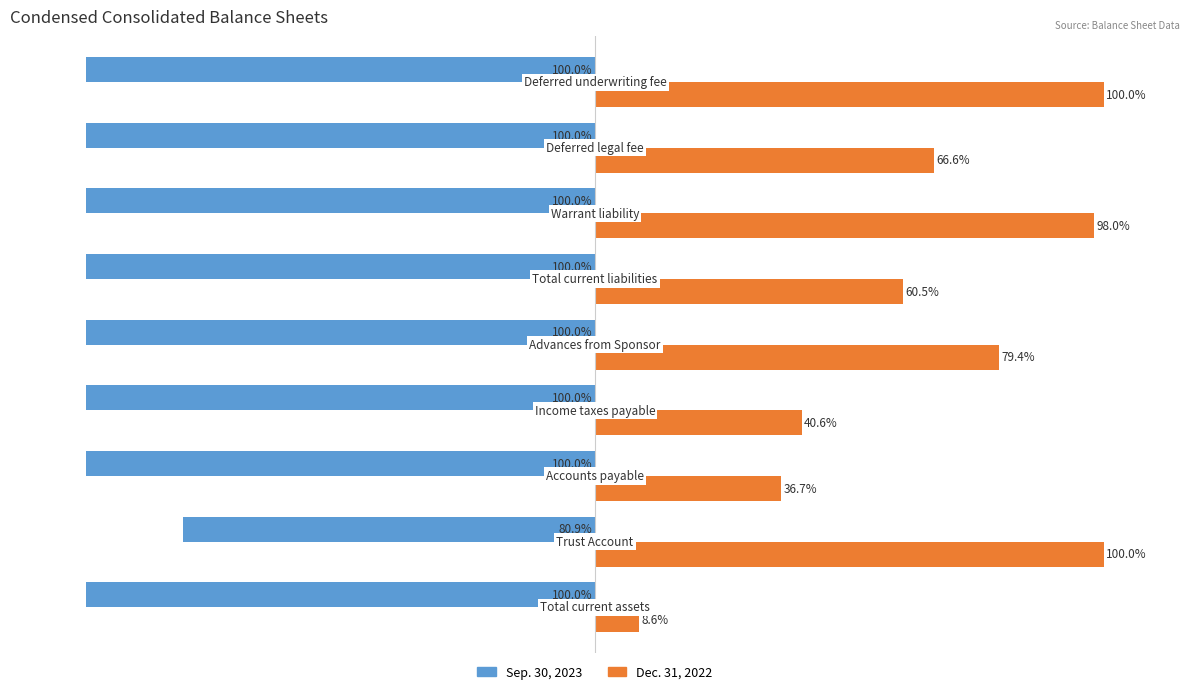

Which series has the largest range (max minus min)?

Dec. 31, 2022